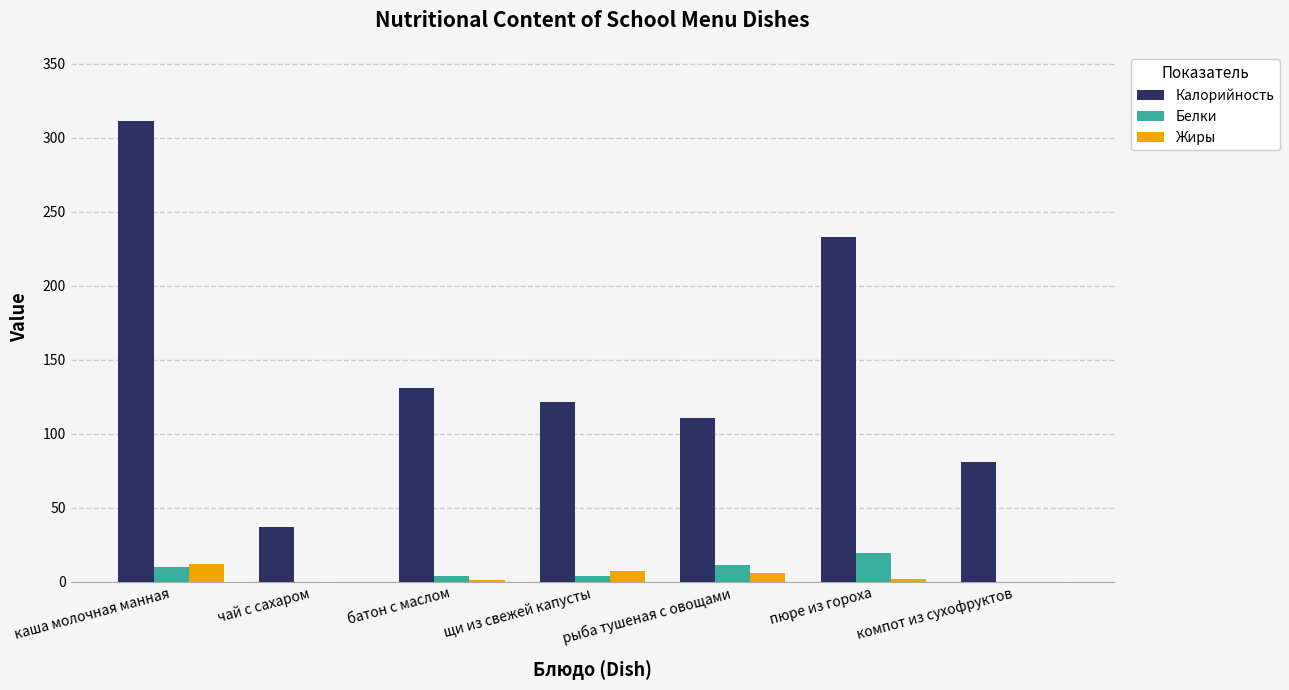

What is the maximum value shown in the chart?

311.2